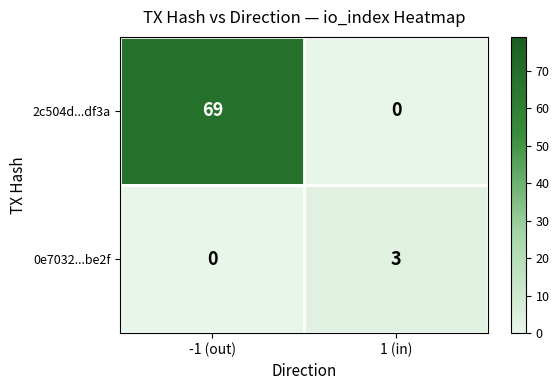

Reading left to right, extract all data points from this chart.

2c504d...df3a: 69	0
0e7032...be2f: 0	3